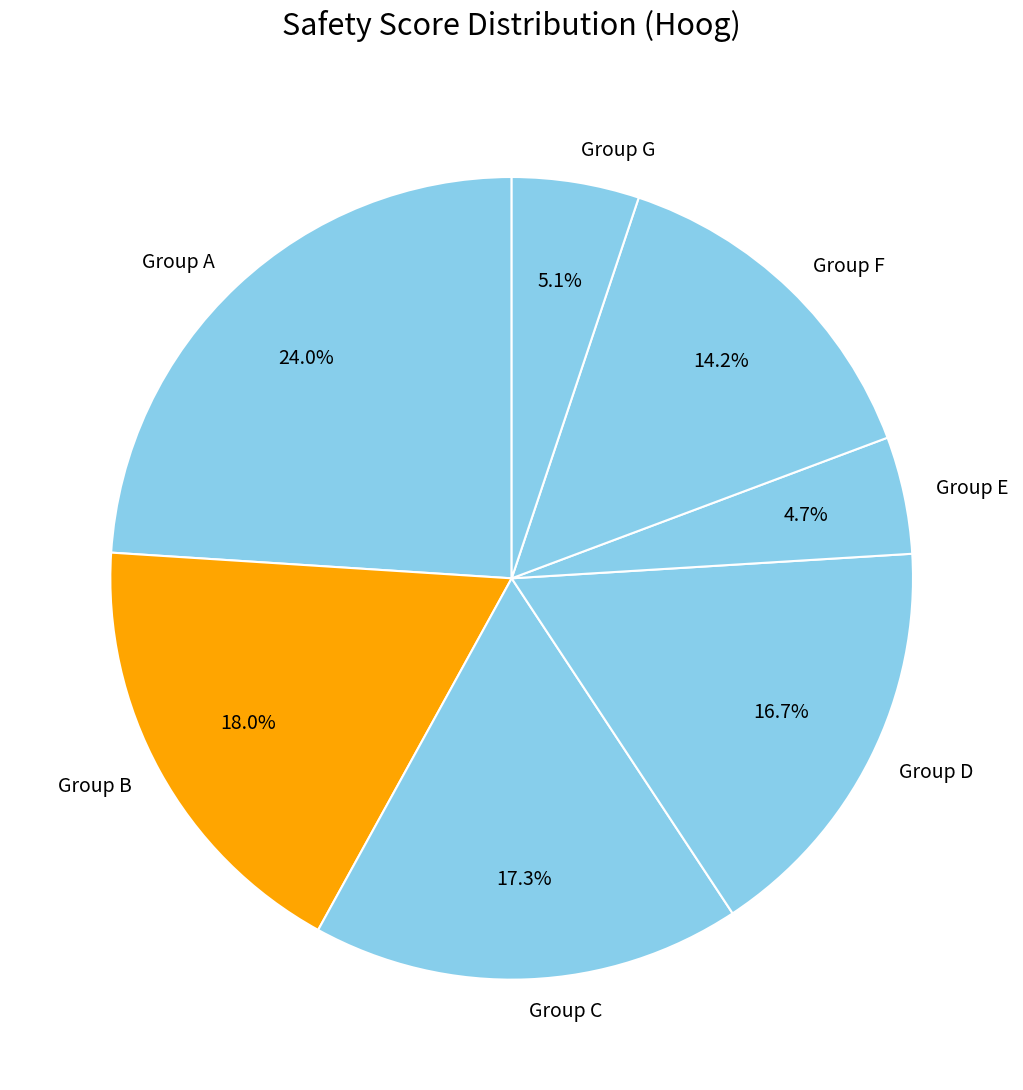

Which category has the biggest portion of the pie?

Group A